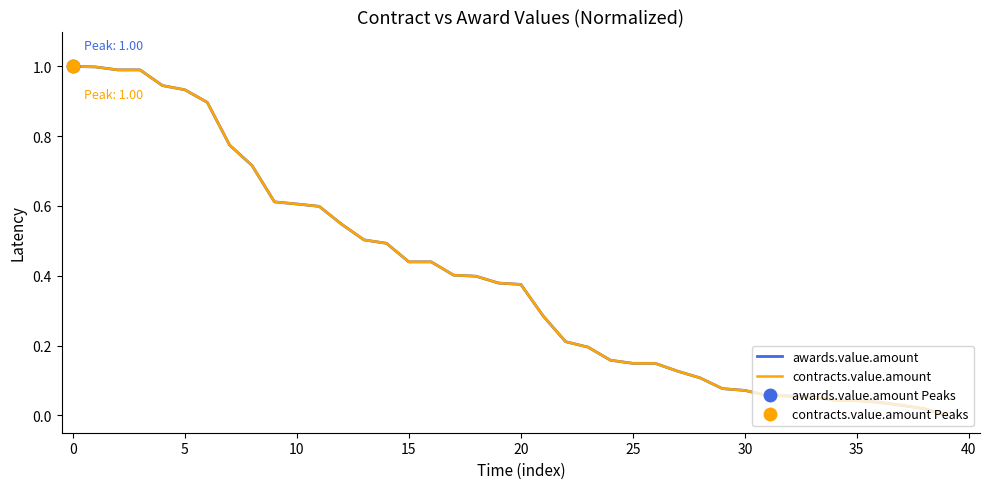

Does the chart display data point markers on the line(s)?

No